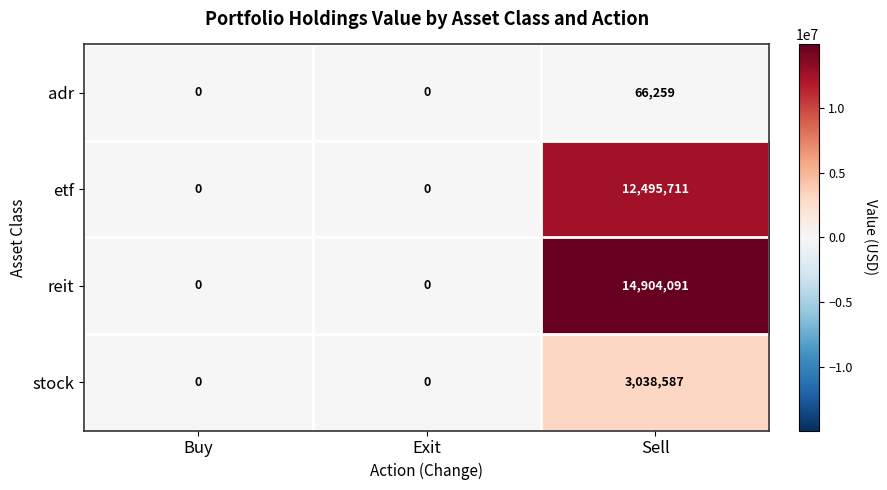

Is it true that adr equals -20116 at Exit?

False